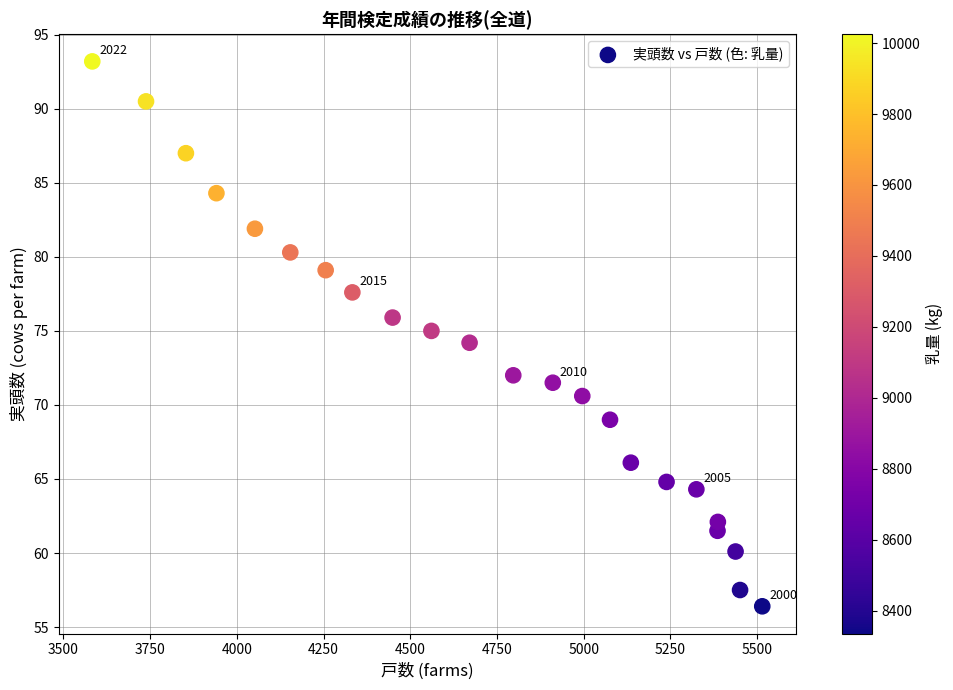

What is the range of Y values (max minus min)?

36.8